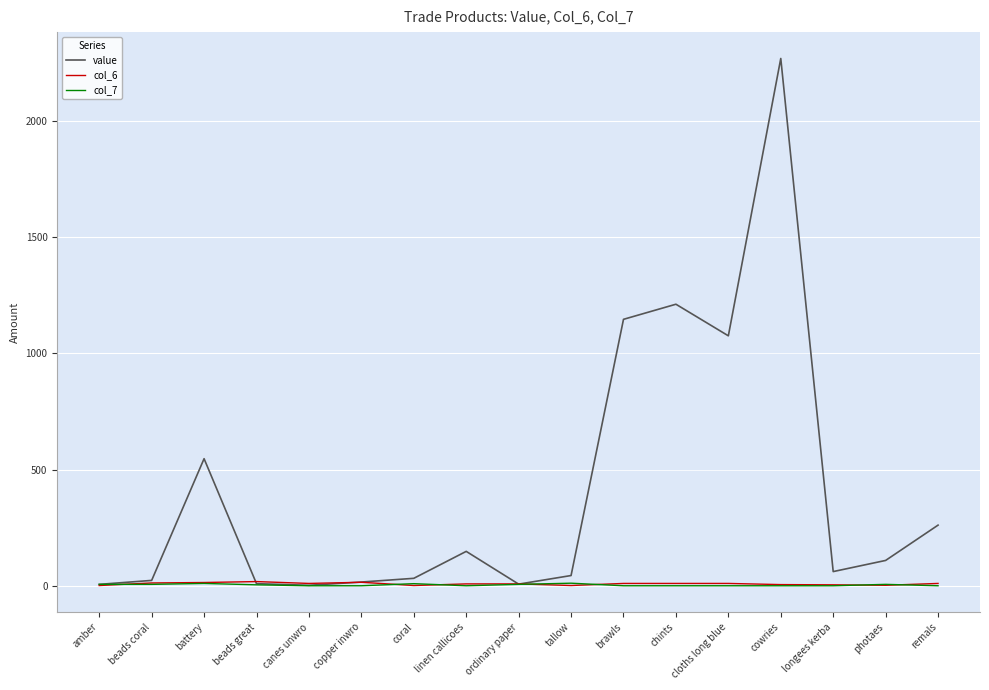

True or false: value has a value of 2270 at cowries.

True